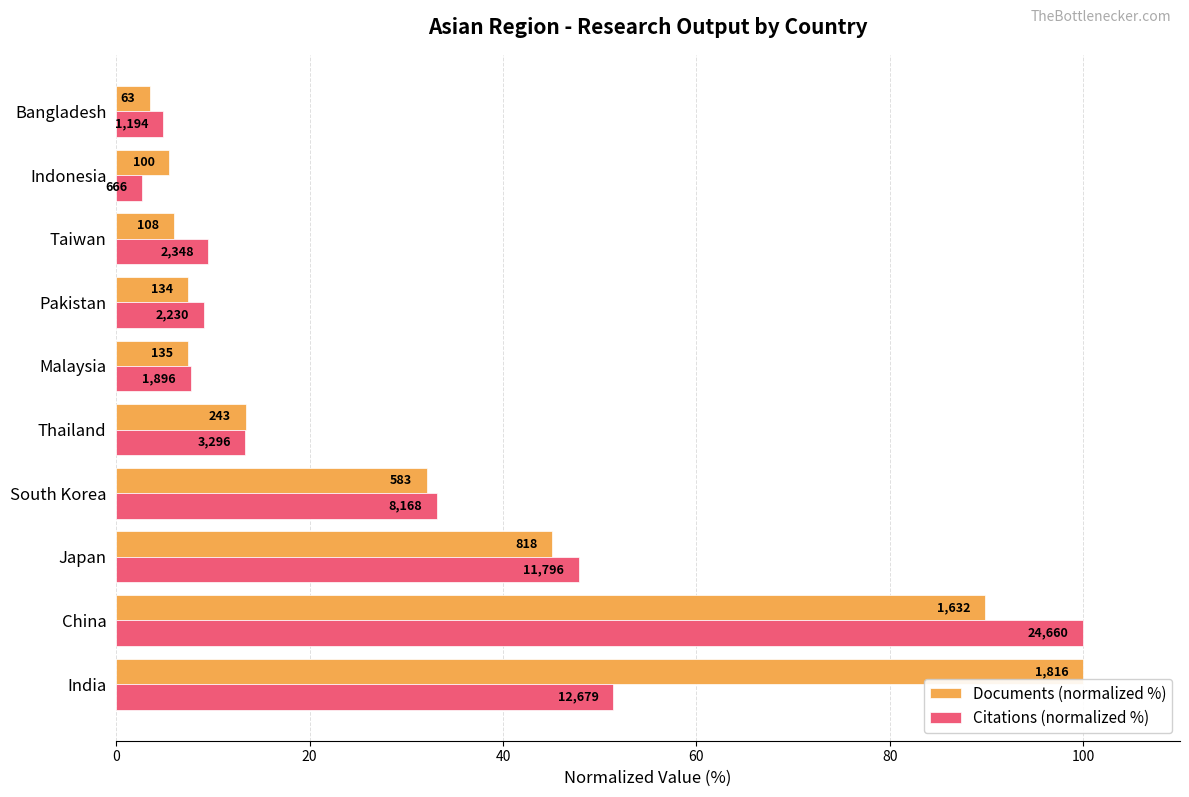

What are all the series names shown in the legend?

Documents (normalized %), Citations (normalized %)